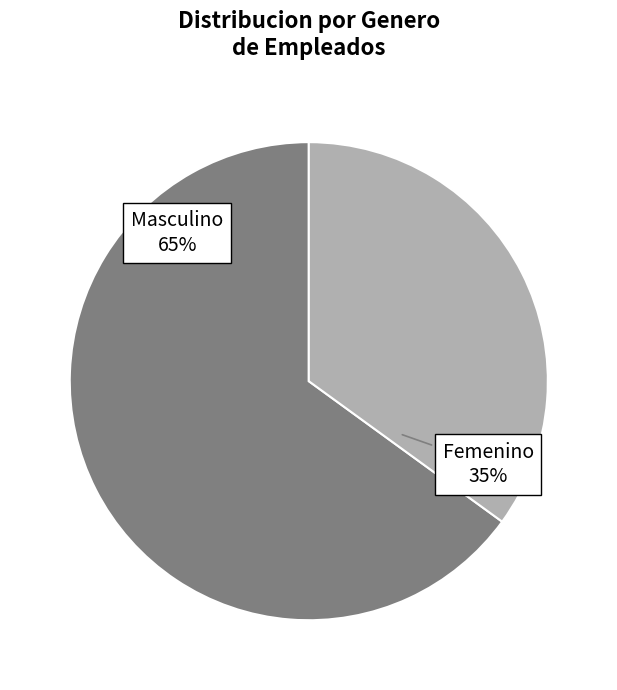

Is there any slice that represents more than half of the pie?

Yes